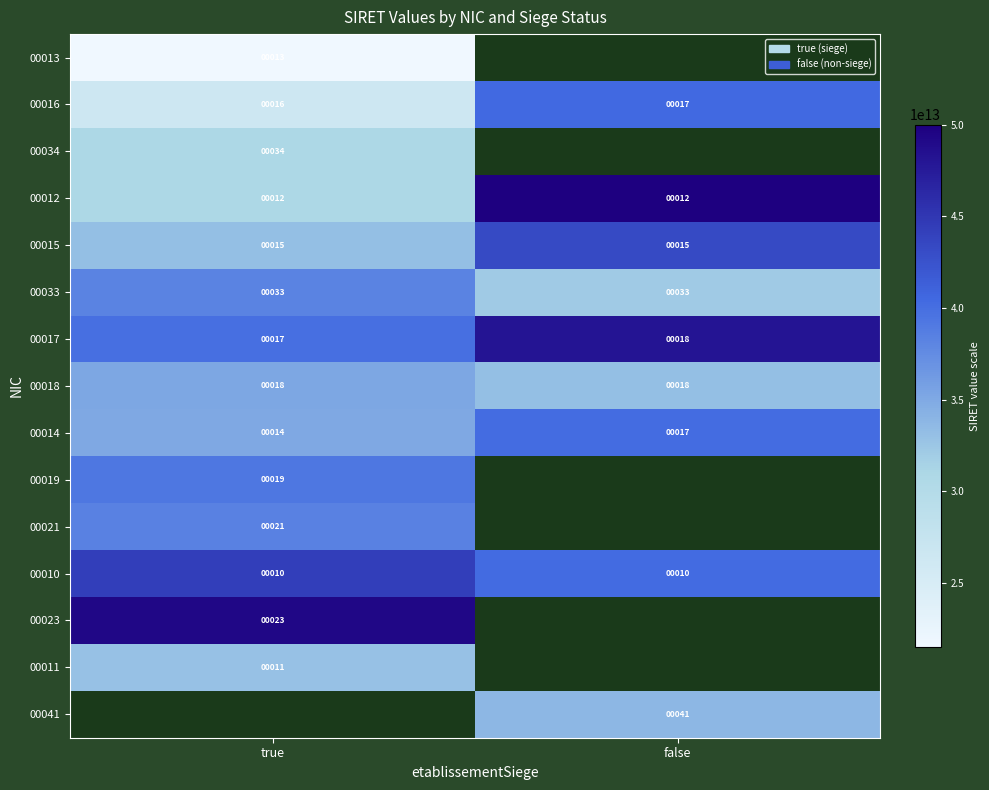

Is it true that 00019 equals 32 at true?

False